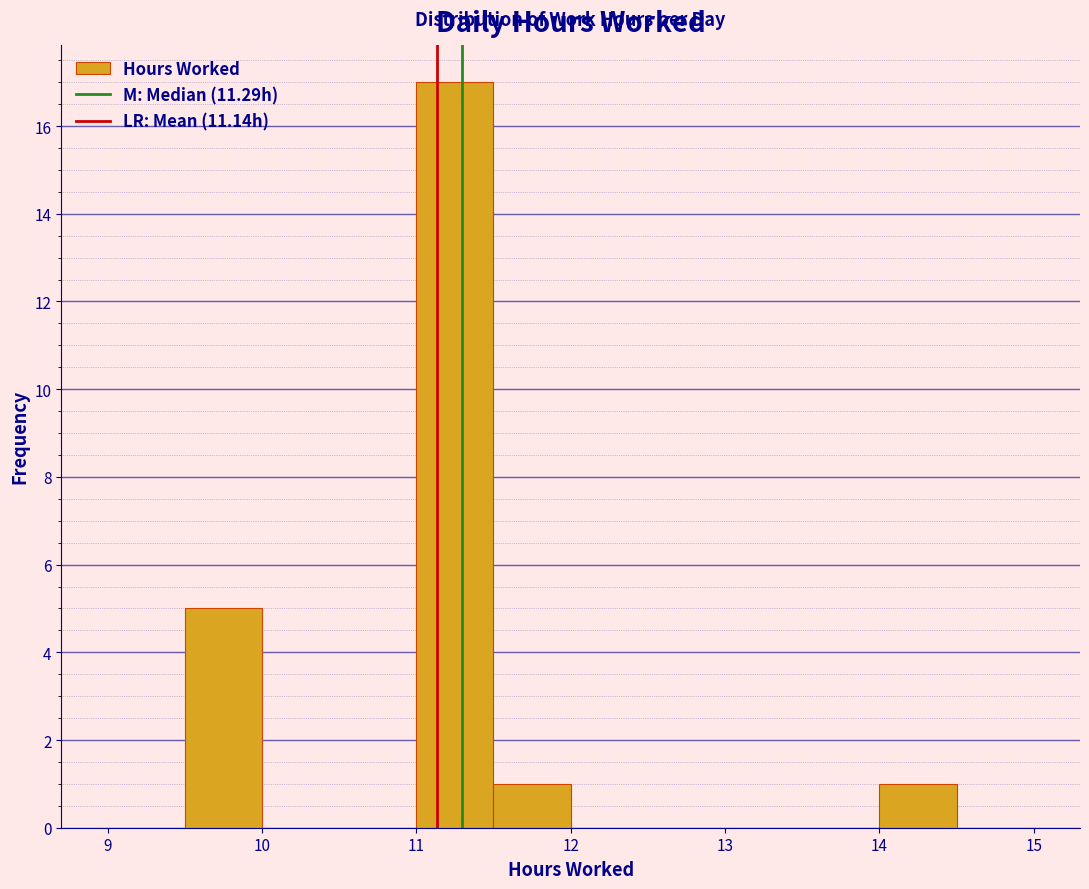

Reading left to right, transcribe this chart: for each bar, give the range it covers on the x-axis and its height. The values are not printed on the chart, so give them approximately, as read against the axis.

9.0 to 9.5: 0
9.5 to 10.0: 5
10.0 to 10.5: 0
10.5 to 11.0: 0
11.0 to 11.5: 17
11.5 to 12.0: 1
12.0 to 12.5: 0
12.5 to 13.0: 0
13.0 to 13.5: 0
13.5 to 14.0: 0
14.0 to 14.5: 1
14.5 to 15.0: 0